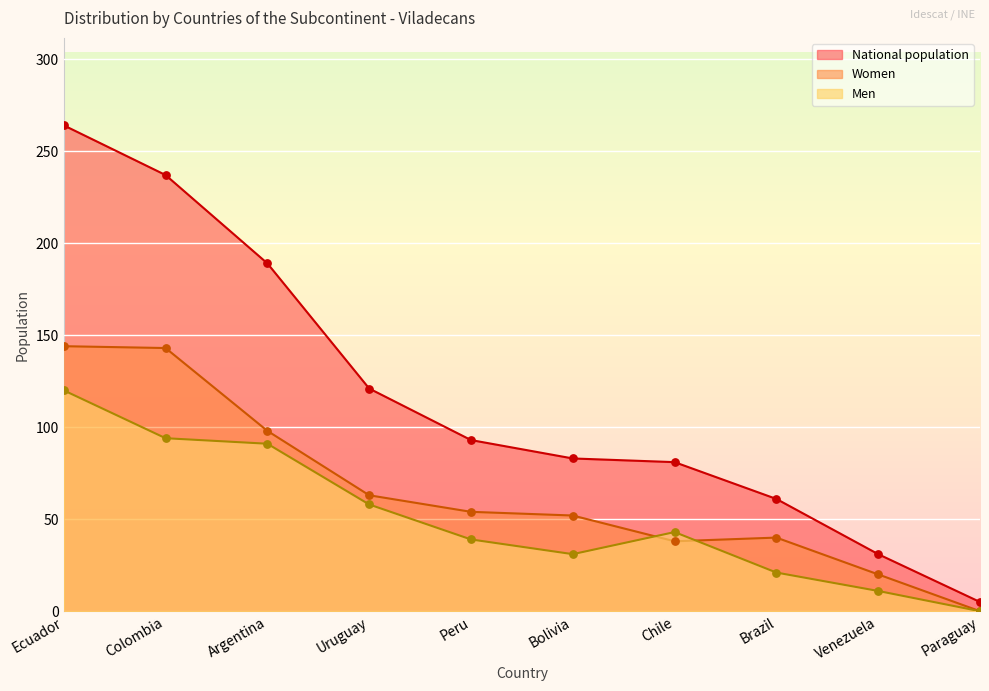

Which series has the largest total across all categories?

National population